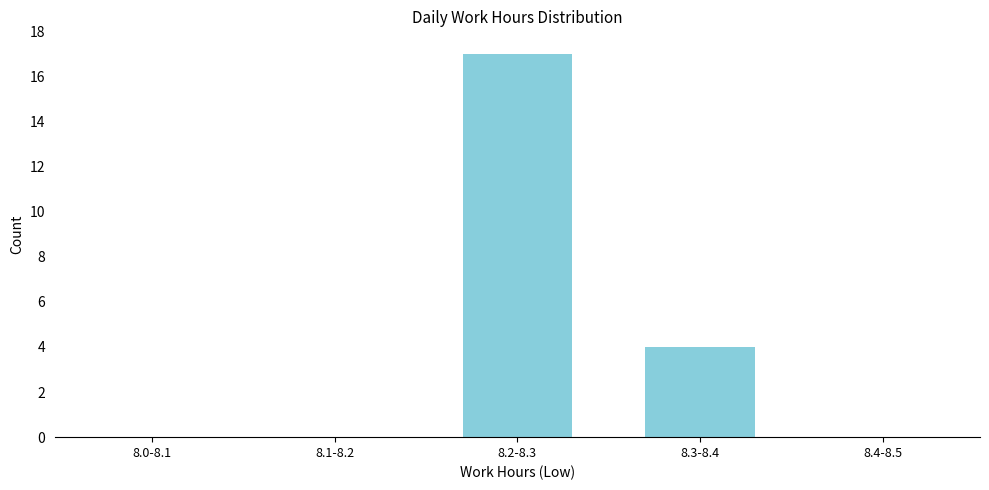

Reading left to right, extract all data points from this chart.

8.0-8.1=0	8.1-8.2=0	8.2-8.3=17	8.3-8.4=4	8.4-8.5=0